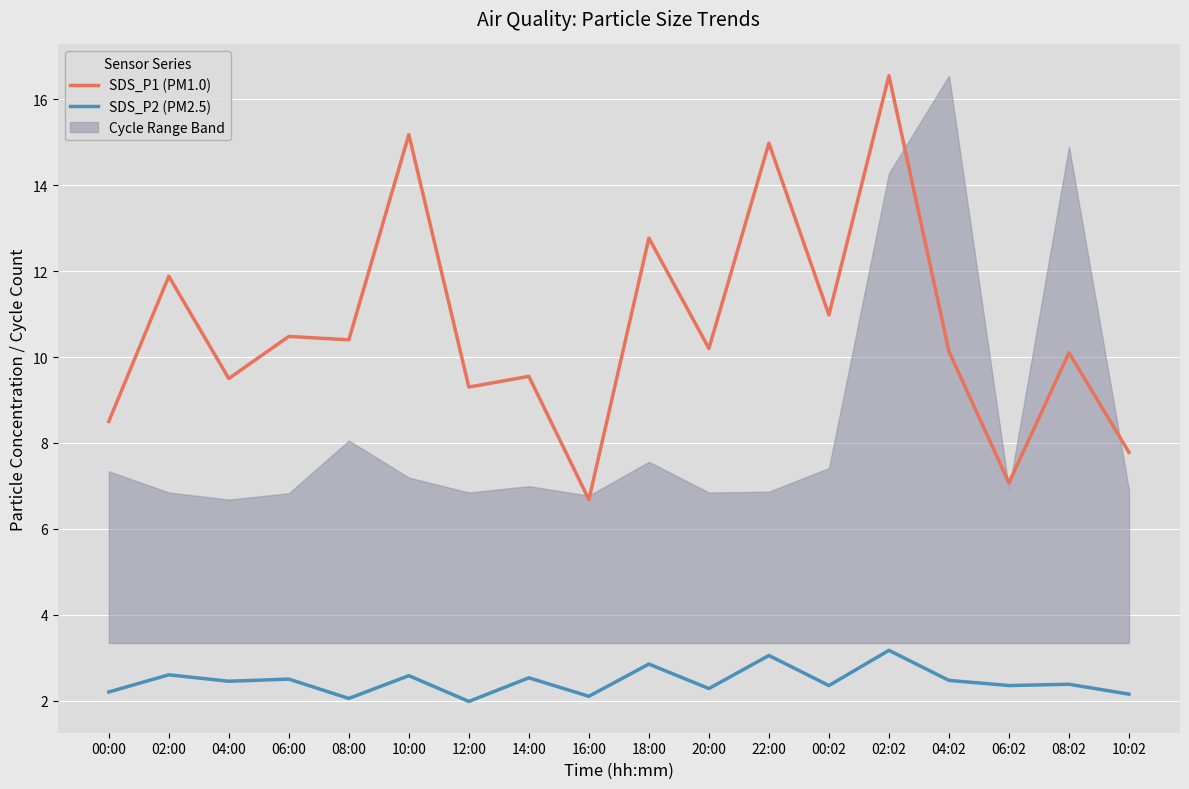

List the series in order of their peak value, lowest first.

SDS_P2 (PM2.5), SDS_P1 (PM1.0)